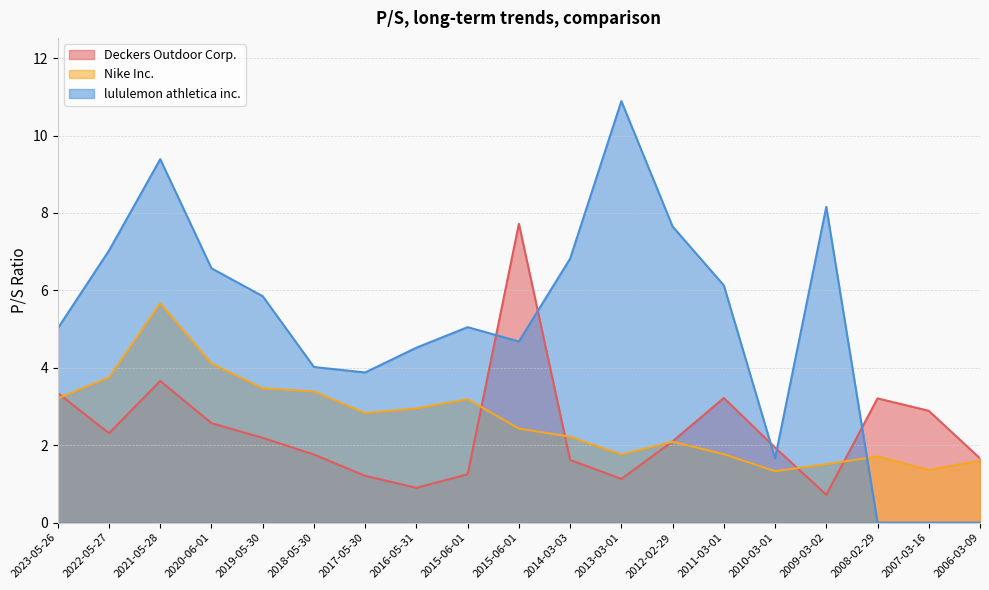

What is the label of the 15th point from the right?

2019-05-30